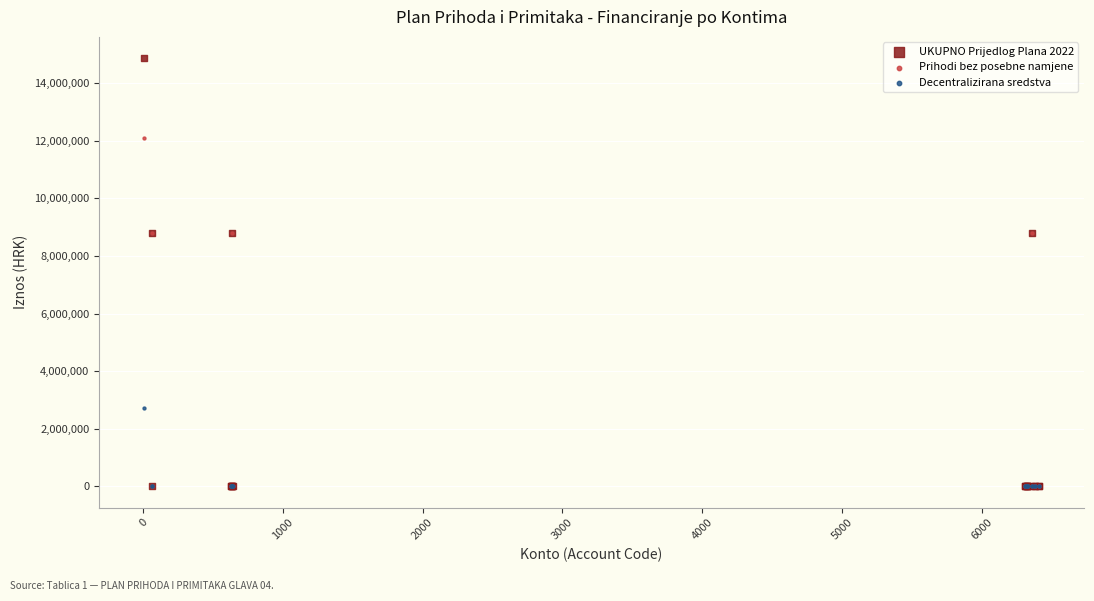

Which series reaches the maximum Y coordinate?

UKUPNO Prijedlog Plana 2022